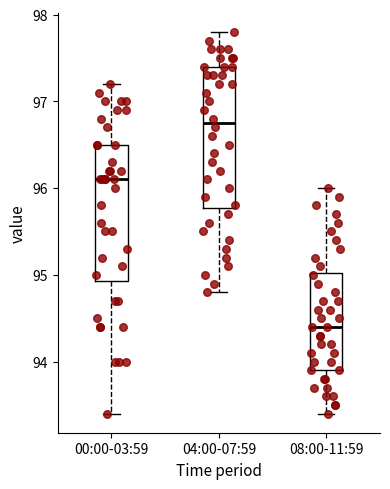

Which box's median line is the highest?

04:00-07:59